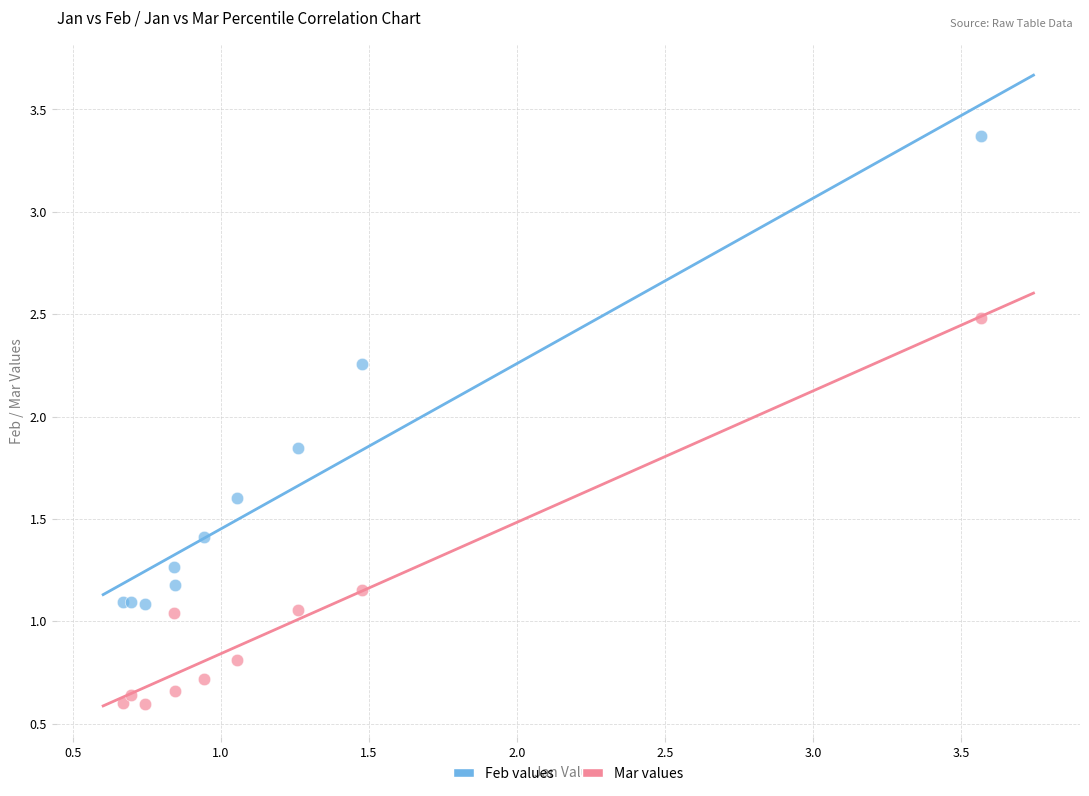

Which series reaches the minimum Y coordinate?

Mar values